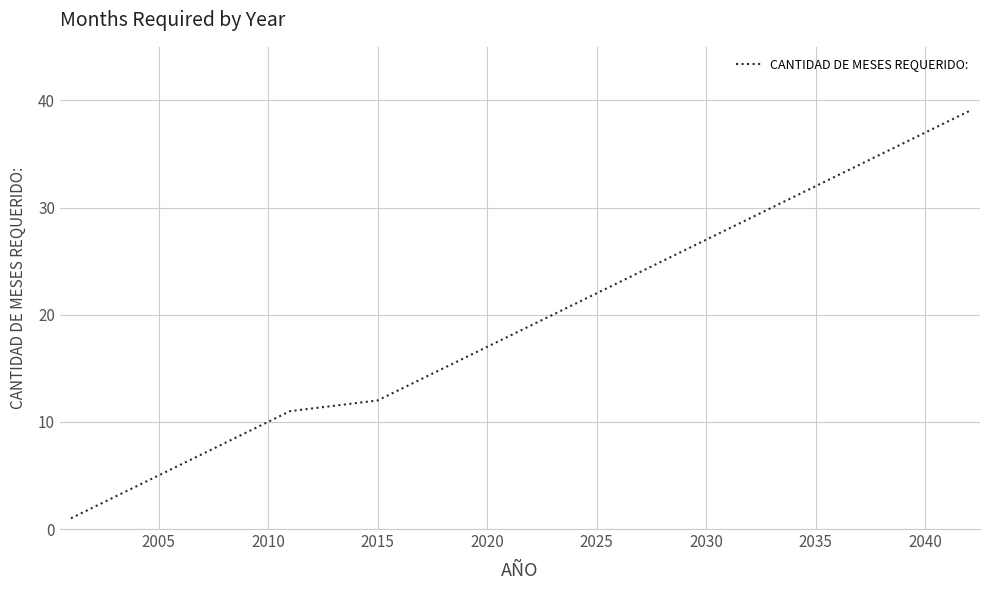

What is the difference between the maximum and minimum values?

38